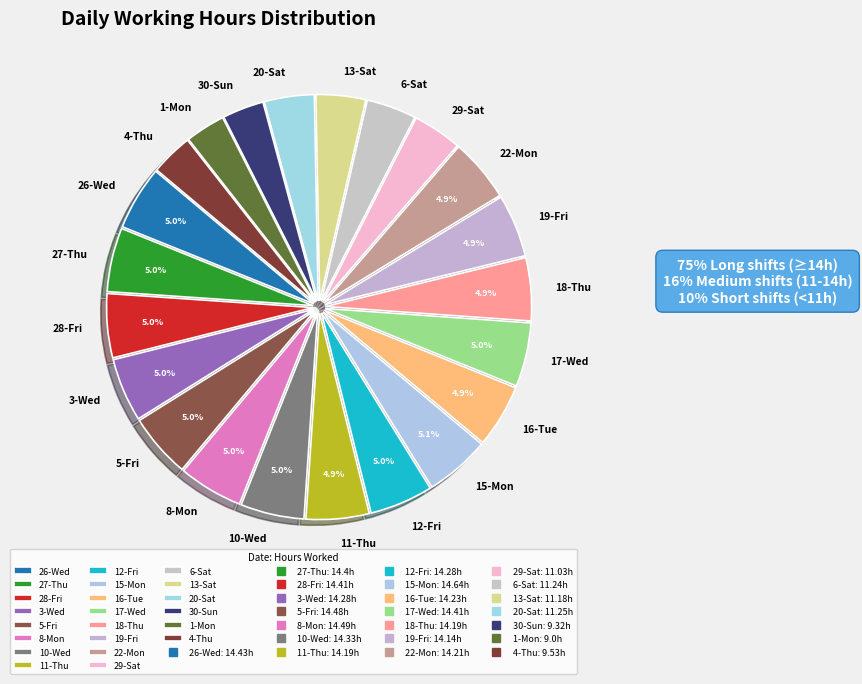

Approximately how many times larger is the value at 17-Wed compared to 13-Sat?

1.3